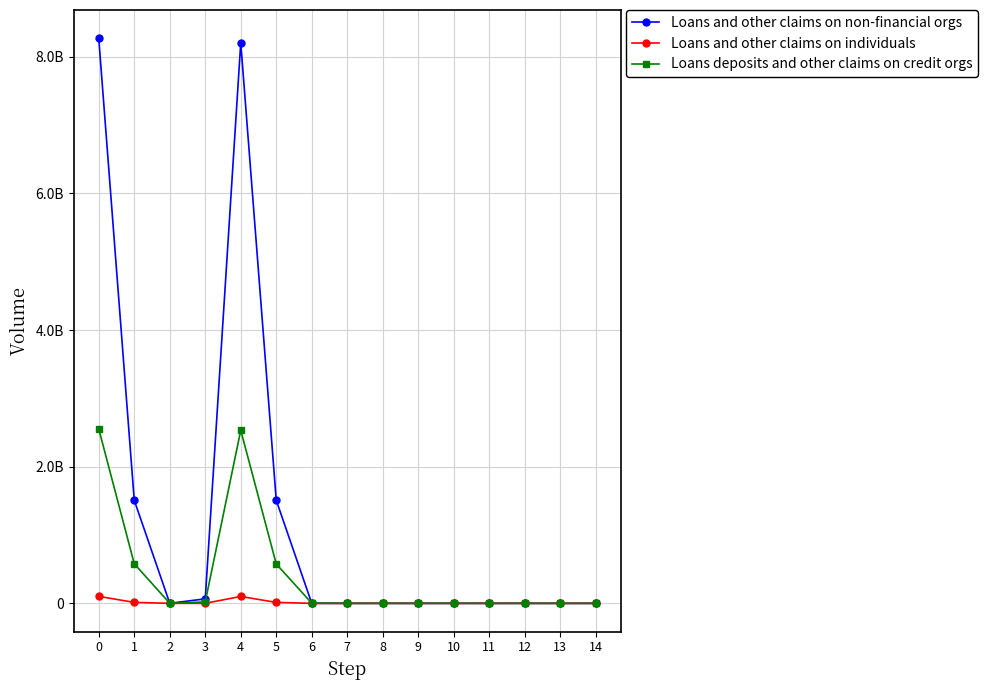

What are all the series names shown in the legend?

Loans and other claims on non-financial orgs, Loans and other claims on individuals, Loans deposits and other claims on credit orgs